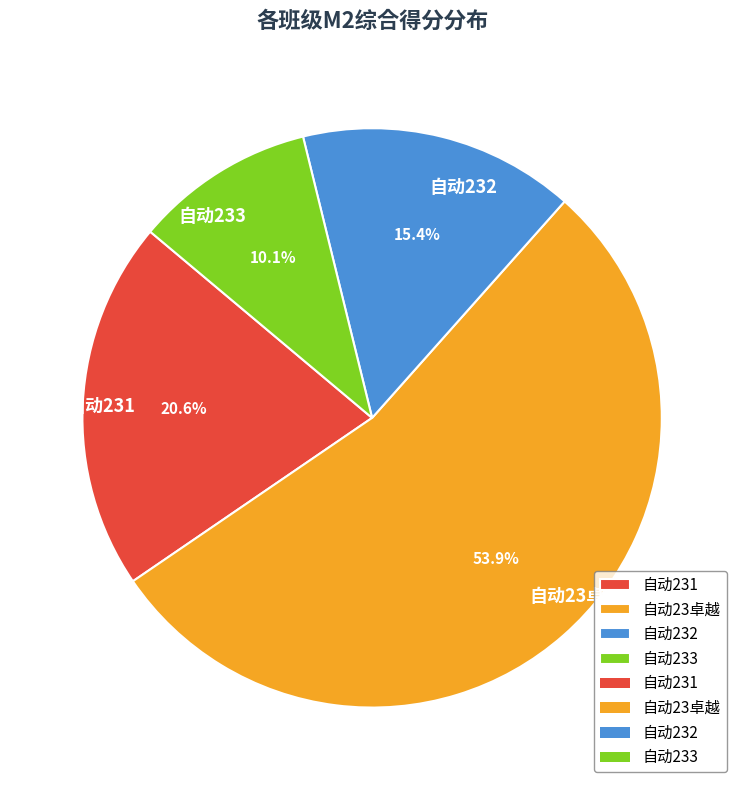

What percentage is NOT represented by 自动23卓越?

46.1%